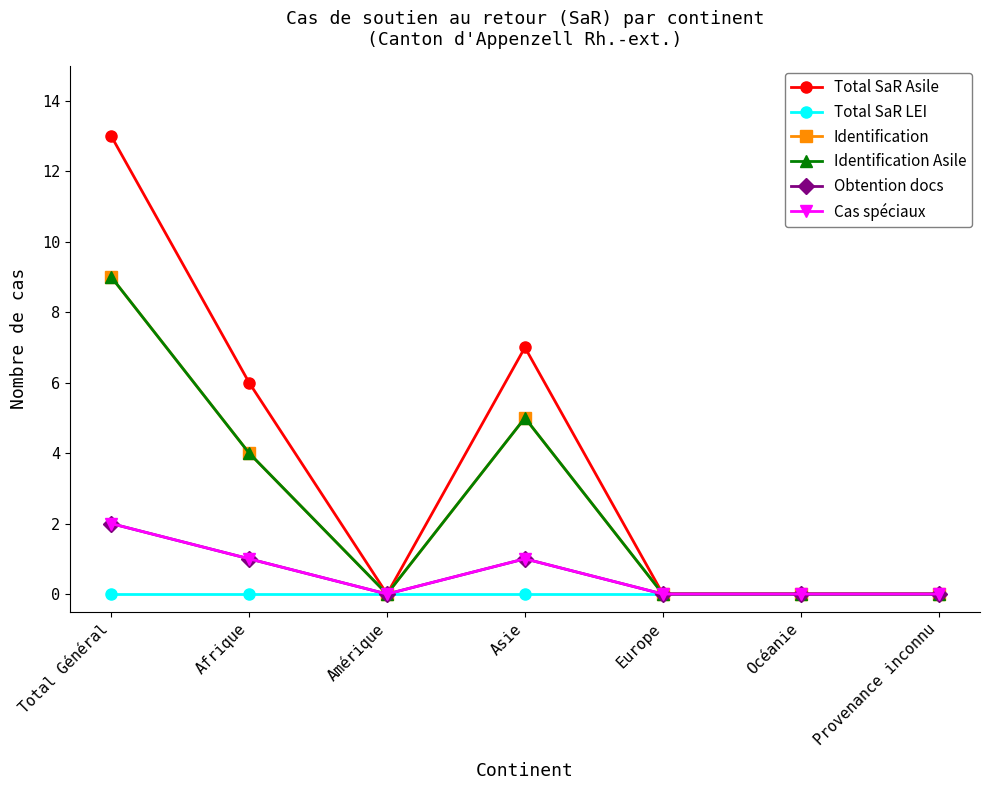

Is this an area chart (filled region under the line)?

No